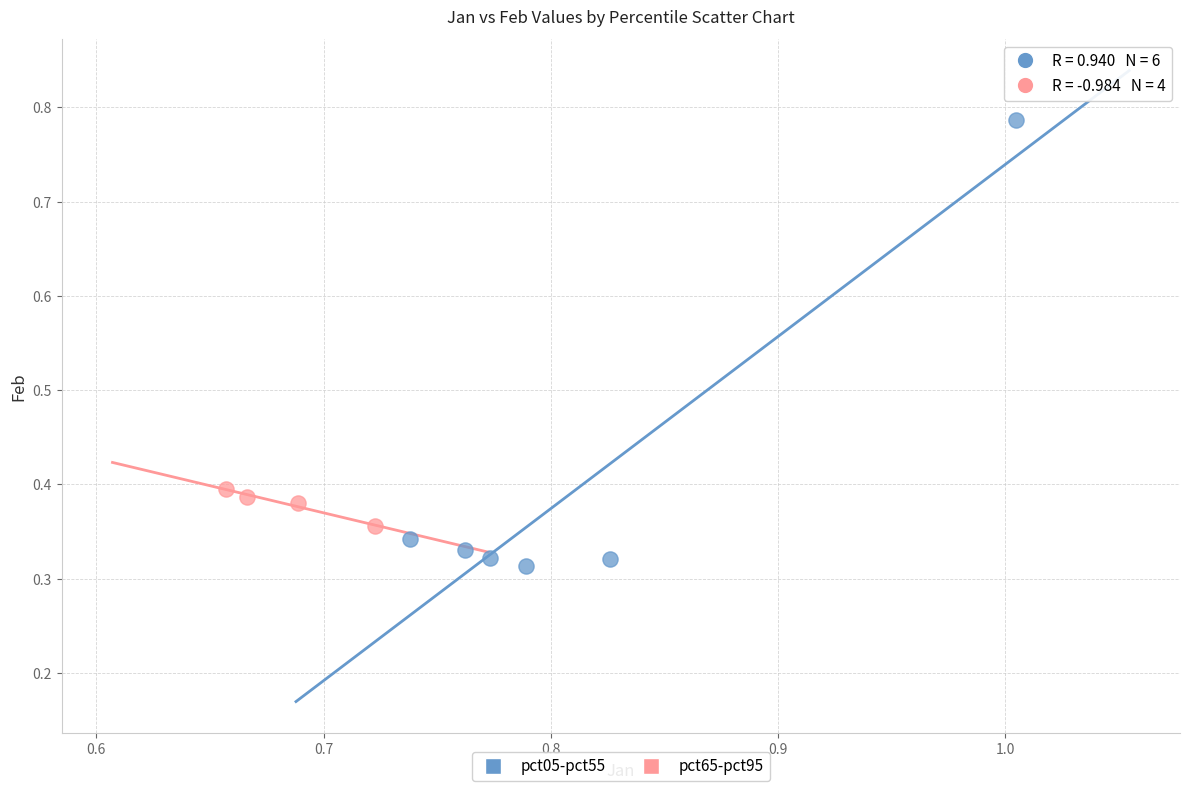

Which series reaches the minimum Y coordinate?

pct05-pct55